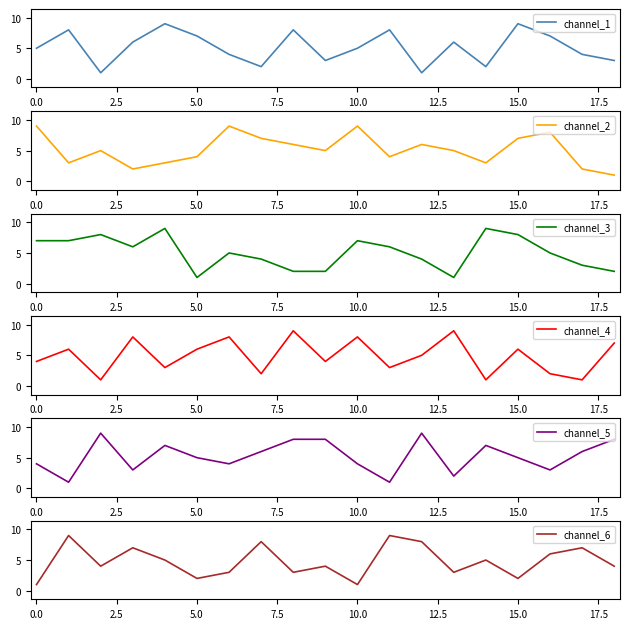

At 10, list the series in order from smallest to largest.

channel_6, channel_5, channel_1, channel_3, channel_4, channel_2